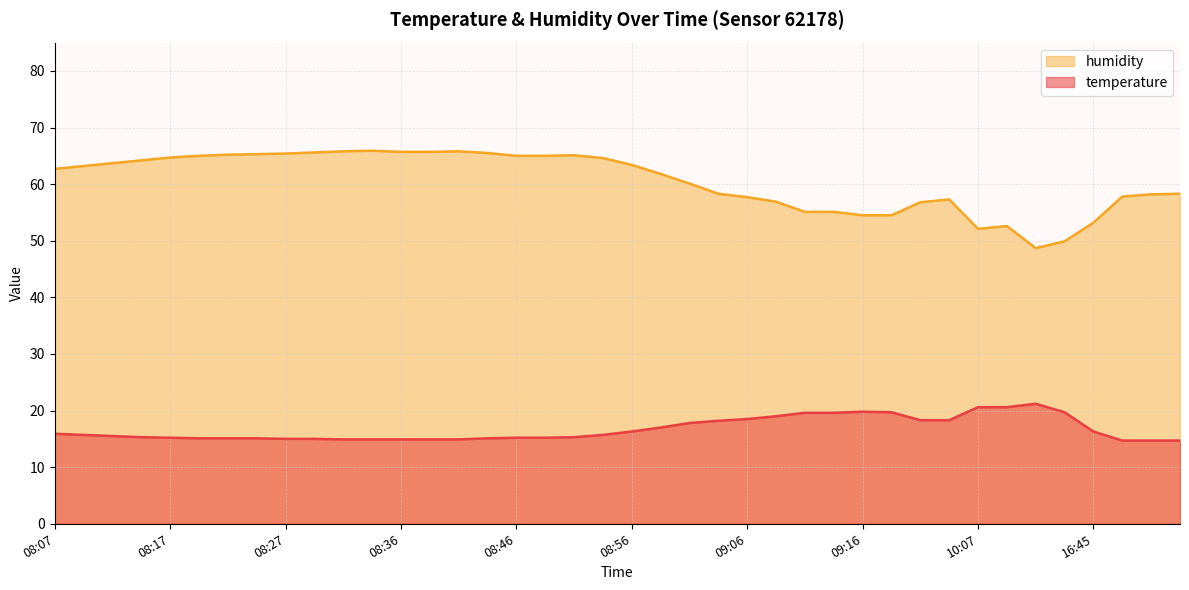

Rank the categories by temperature value from highest to lowest.

12:17, 10:07, 10:09, 09:16, 09:19, 14:13, 09:11, 09:13, 09:08, 09:06, 09:31, 09:33, 09:03, 09:01, 08:58, 08:56, 16:45, 08:07, 08:10, 08:54, 08:12, 08:14, 08:51, 08:17, 08:46, 08:49, 08:19, 08:22, 08:24, 08:44, 08:27, 08:29, 08:32, 08:34, 08:36, 08:39, 08:41, 17:33, 17:36, 17:41